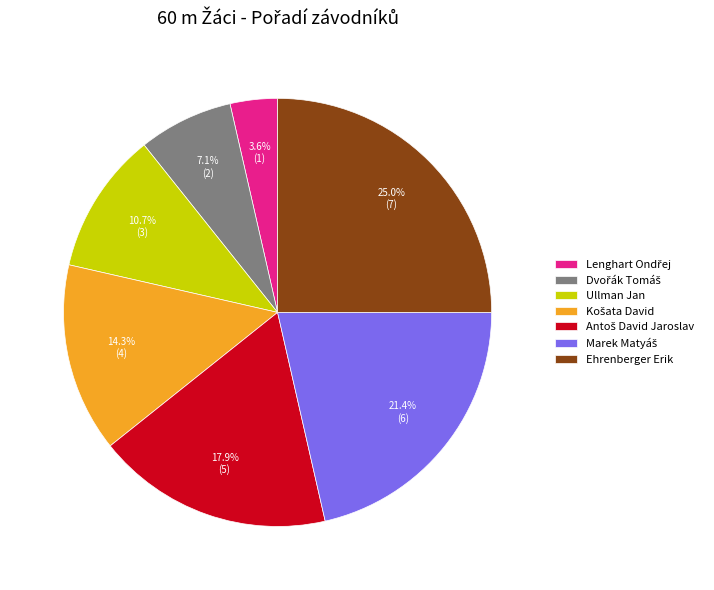

Is there any slice that represents more than half of the pie?

No